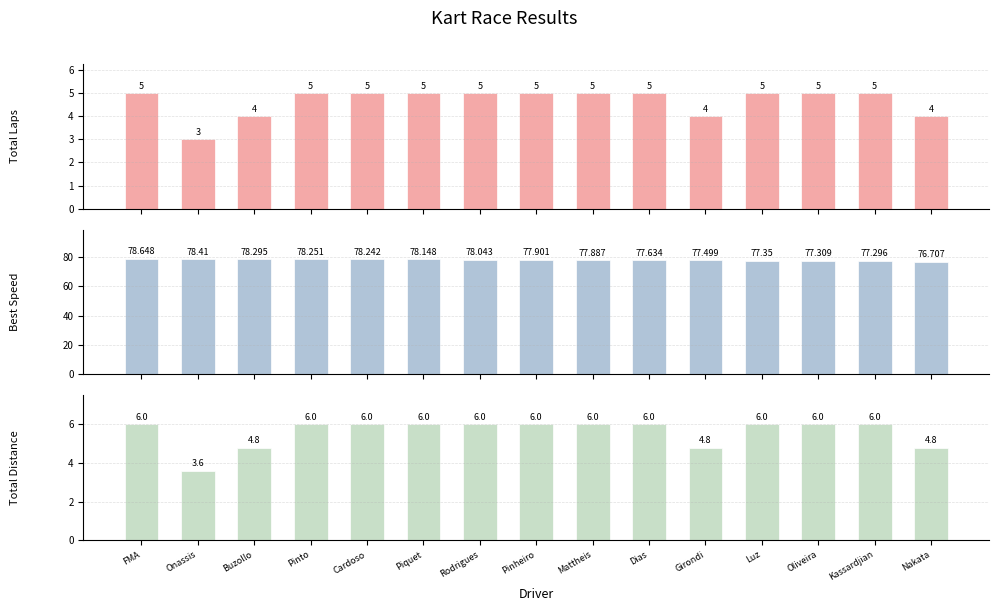

What is the difference between the second highest and minimum values in the Total Laps series?

2.0